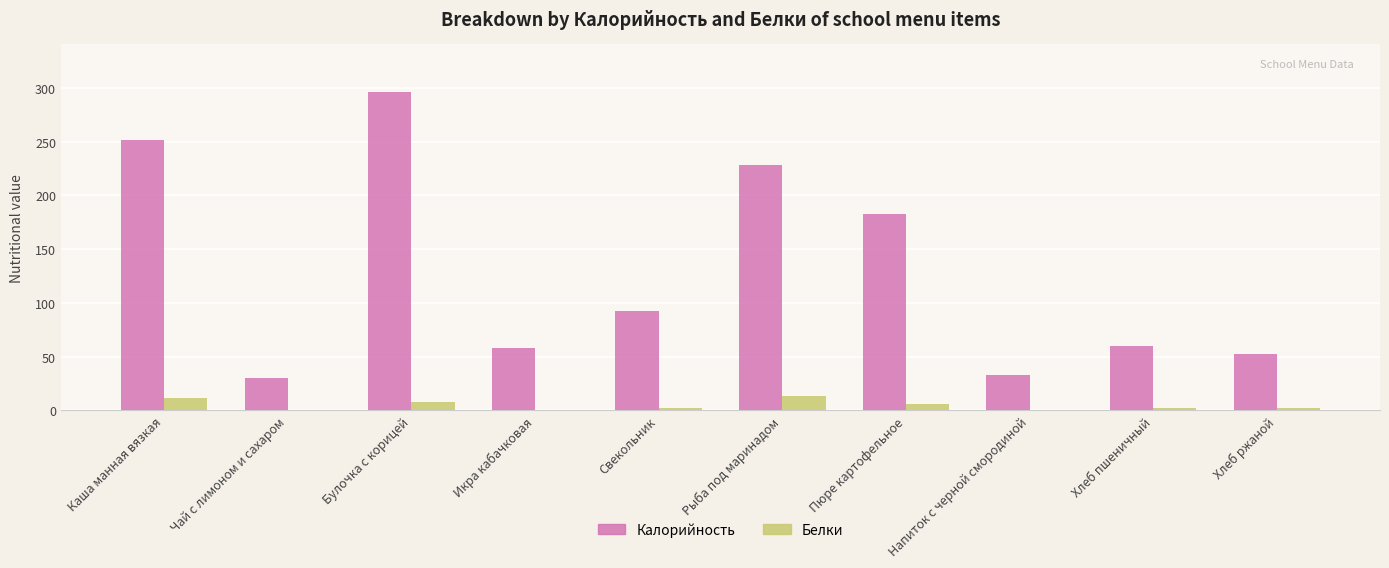

What are all the series names shown in the legend?

Калорийность, Белки